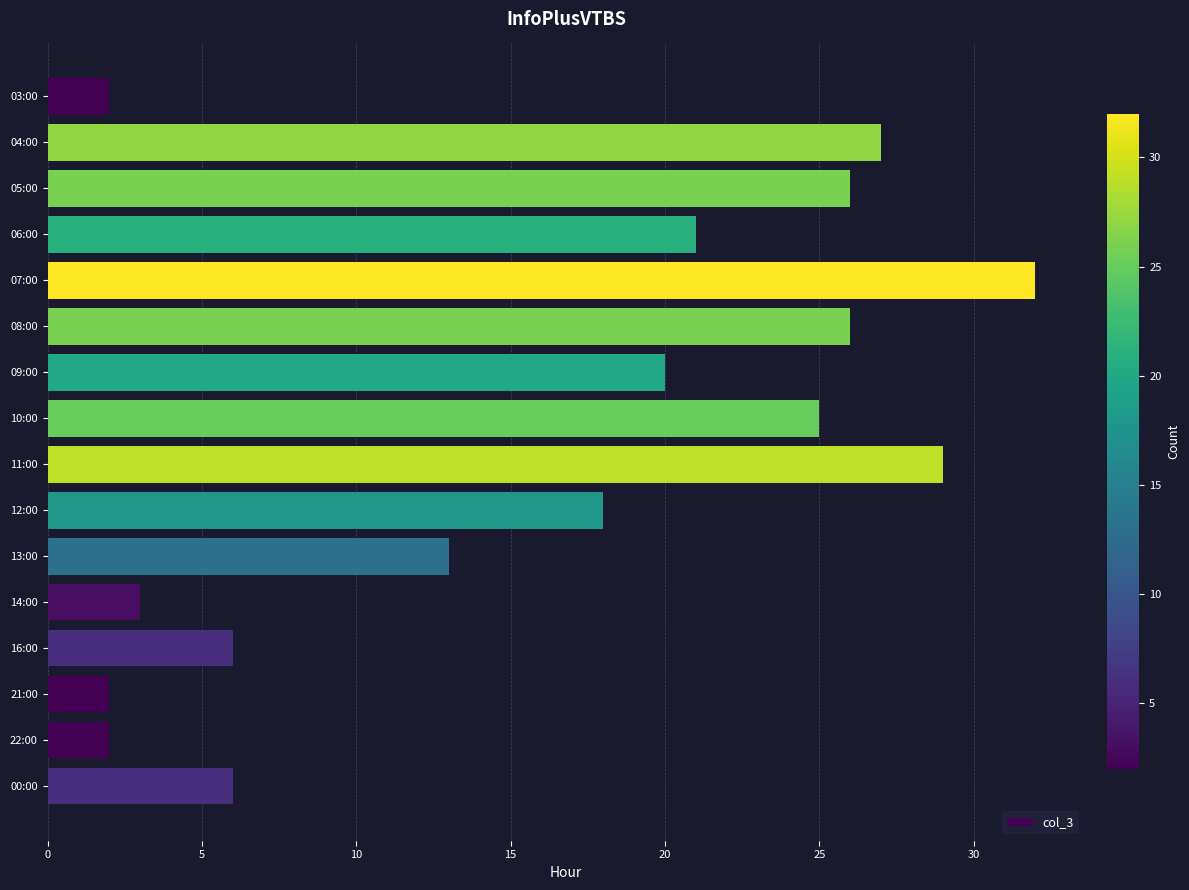

What is the label of the 15th bar from the bottom?

04:00